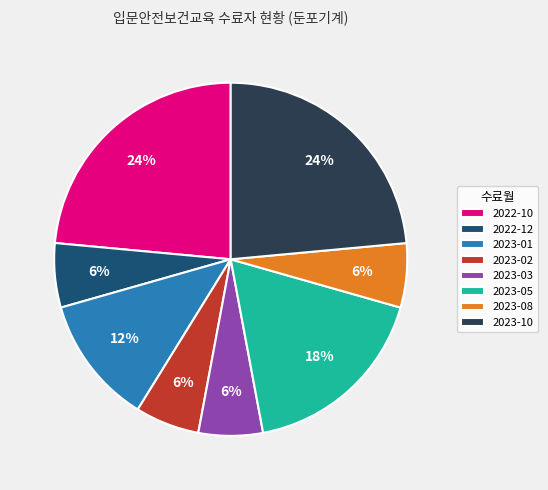

Does 2023-05 account for over 50% of the chart?

No